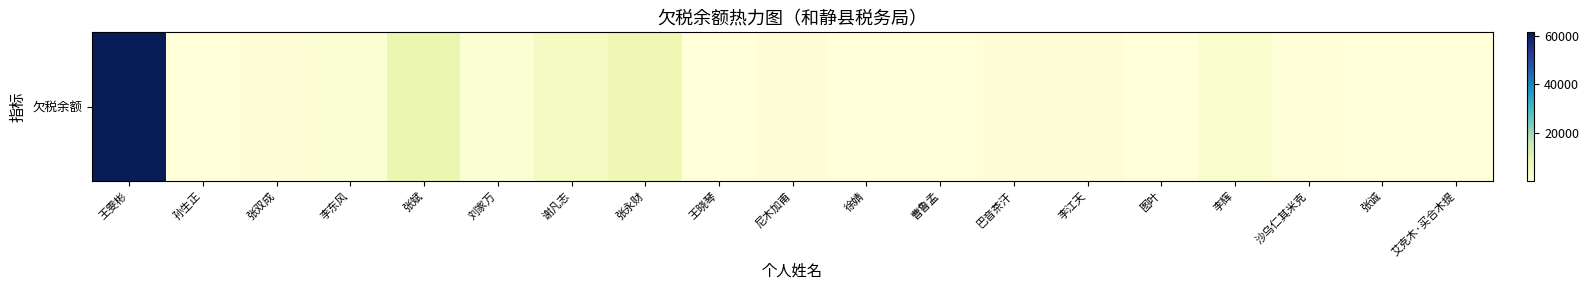

List the labels in order of value, smallest first.

张诚, 徐婧, 王晓琴, 图叶, 孙生正, 曹鲁孟, 艾克木·买合木提, 沙乌仁其米克, 张双成, 尼木加甫, 李江天, 巴音茶汗, 李东风, 刘家万, 李辉, 谢凡志, 张永财, 张斌, 王雯彬